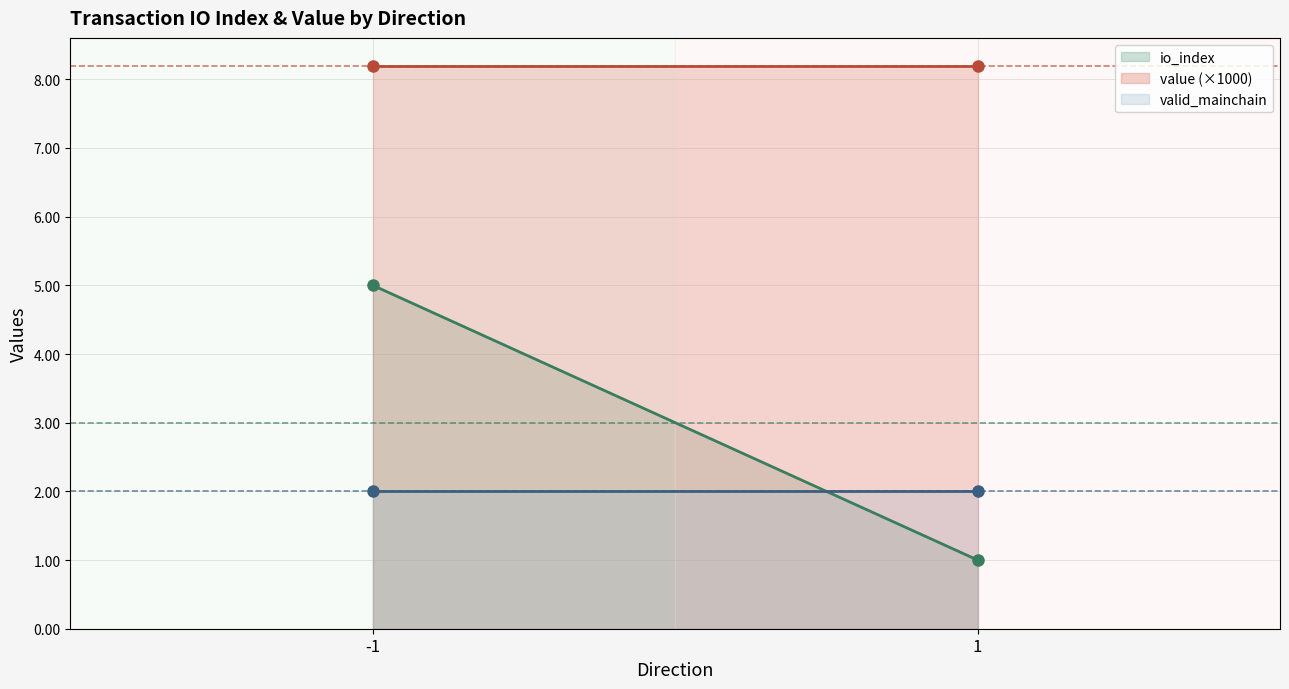

At which category does value reach its first local peak?

-1